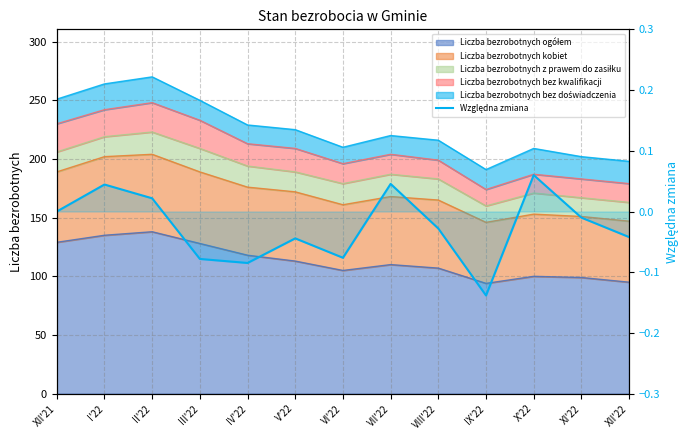

What is the sum of all values?

-0.3